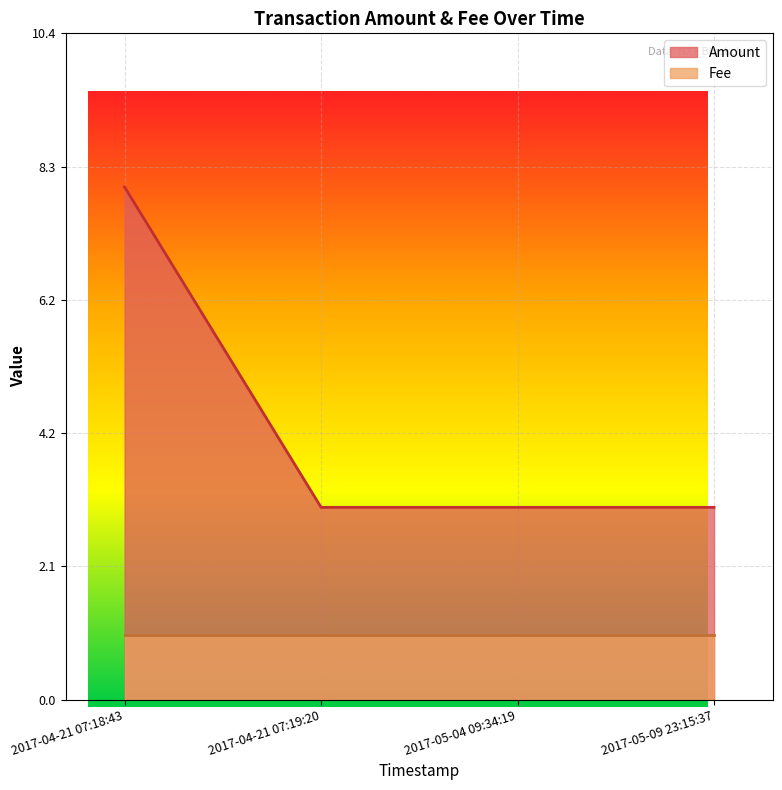

What is the approximate value at 2017-05-09 23:15:37?

3